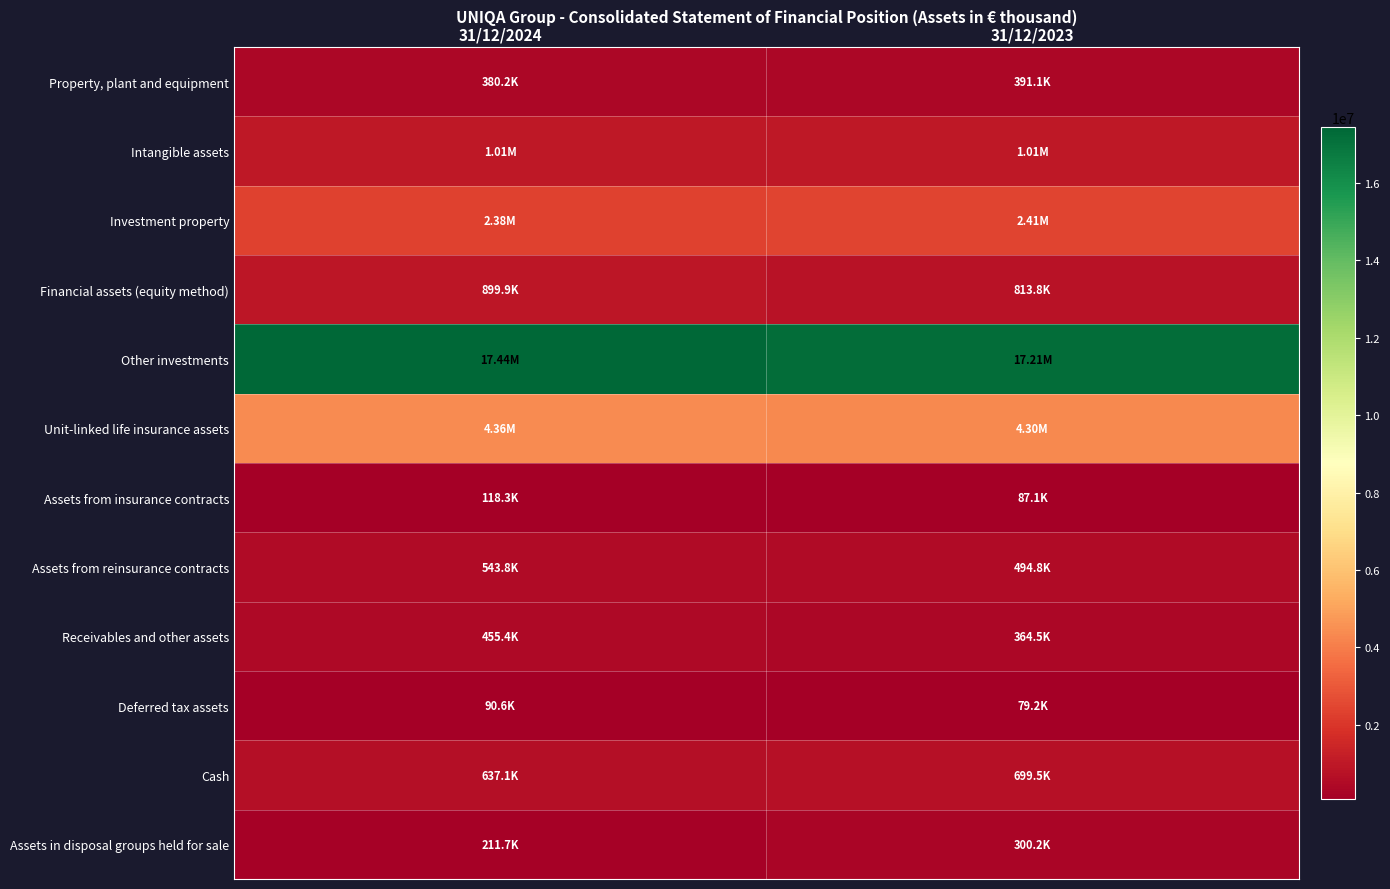

What is the minimum value shown in the chart?

79216